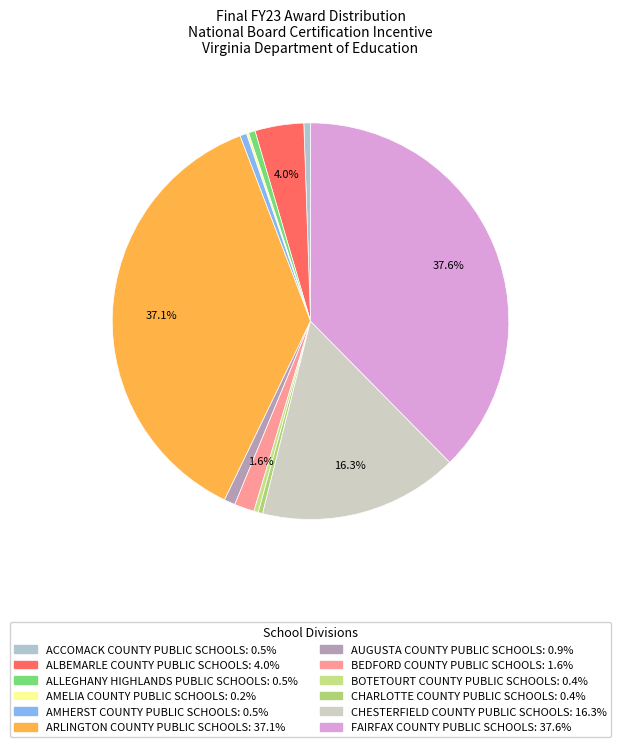

The ARLINGTON COUNTY PUBLIC SCHOOLS slice represents 45% of the pie. True or false?

False